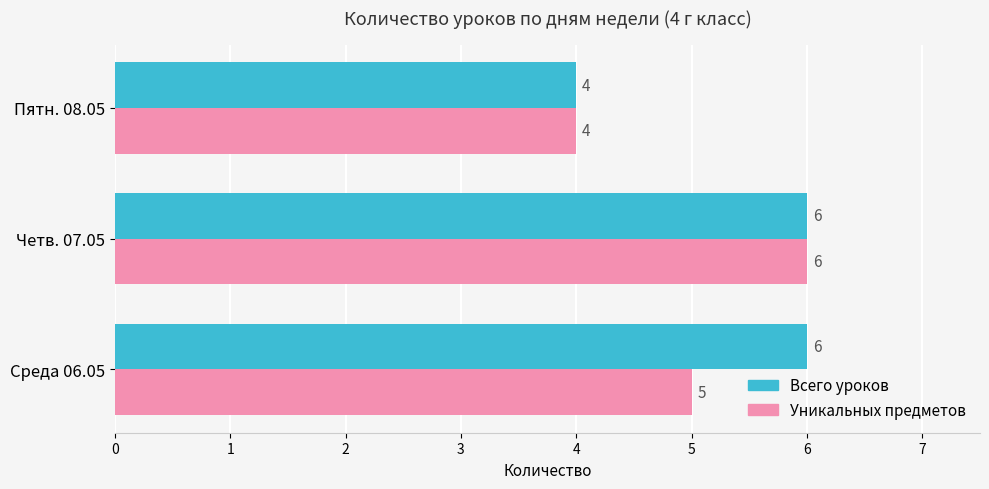

Which series changed the most between Среда 06.05 and Четв. 07.05?

Уникальных предметов